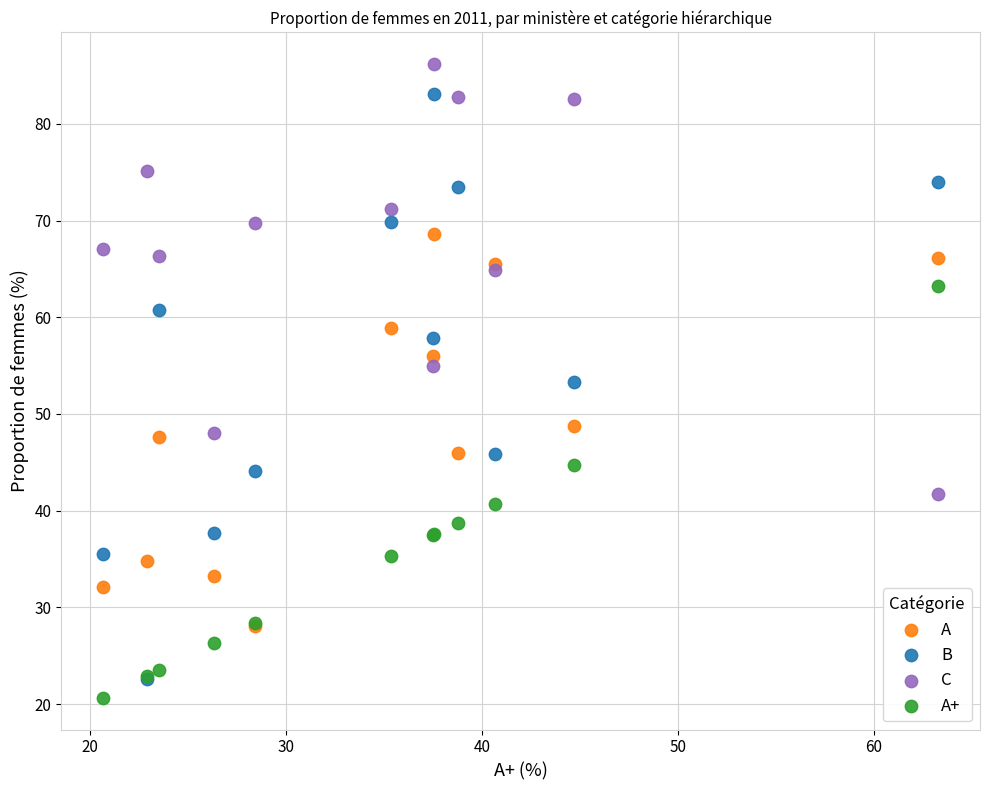

What are all the series names shown in the legend?

A, B, C, A+